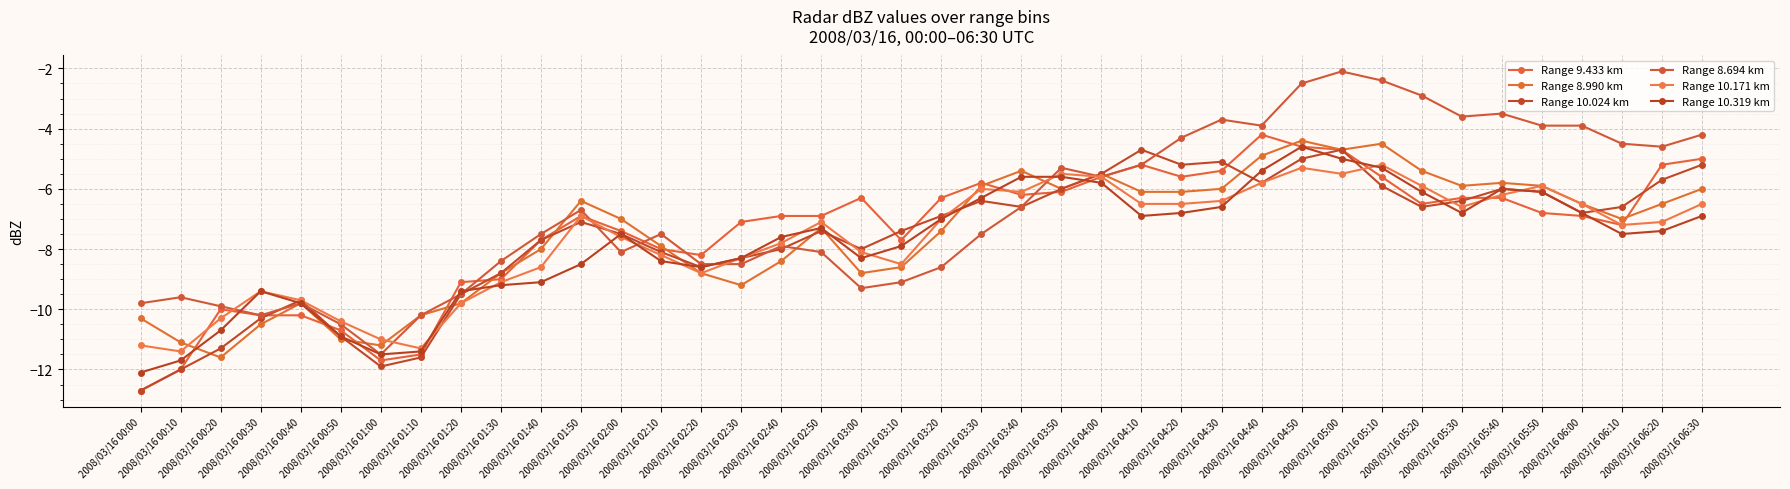

Reading left to right, extract all data points from this chart.

Range 9.433 km: 2008/03/16 00:00=-12.7	2008/03/16 00:10=-12.0	2008/03/16 00:20=-10.0	2008/03/16 00:30=-10.2	2008/03/16 00:40=-10.2	2008/03/16 00:50=-10.7	2008/03/16 01:00=-11.7	2008/03/16 01:10=-11.5	2008/03/16 01:20=-9.1	2008/03/16 01:30=-9.0	2008/03/16 01:40=-7.7	2008/03/16 01:50=-6.9	2008/03/16 02:00=-7.4	2008/03/16 02:10=-8.0	2008/03/16 02:20=-8.2	2008/03/16 02:30=-7.1	2008/03/16 02:40=-6.9	2008/03/16 02:50=-6.9	2008/03/16 03:00=-6.3	2008/03/16 03:10=-7.7	2008/03/16 03:20=-6.3	2008/03/16 03:30=-5.8	2008/03/16 03:40=-6.2	2008/03/16 03:50=-6.1	2008/03/16 04:00=-5.6	2008/03/16 04:10=-5.2	2008/03/16 04:20=-5.6	2008/03/16 04:30=-5.4	2008/03/16 04:40=-4.2	2008/03/16 04:50=-4.6	2008/03/16 05:00=-4.7	2008/03/16 05:10=-5.6	2008/03/16 05:20=-6.5	2008/03/16 05:30=-6.3	2008/03/16 05:40=-6.3	2008/03/16 05:50=-6.8	2008/03/16 06:00=-6.9	2008/03/16 06:10=-7.2	2008/03/16 06:20=-5.2	2008/03/16 06:30=-5.0
Range 8.990 km: 2008/03/16 00:00=-10.3	2008/03/16 00:10=-11.1	2008/03/16 00:20=-11.6	2008/03/16 00:30=-10.5	2008/03/16 00:40=-9.8	2008/03/16 00:50=-11.0	2008/03/16 01:00=-11.2	2008/03/16 01:10=-10.2	2008/03/16 01:20=-9.8	2008/03/16 01:30=-8.8	2008/03/16 01:40=-8.0	2008/03/16 01:50=-6.4	2008/03/16 02:00=-7.0	2008/03/16 02:10=-7.9	2008/03/16 02:20=-8.8	2008/03/16 02:30=-9.2	2008/03/16 02:40=-8.4	2008/03/16 02:50=-7.3	2008/03/16 03:00=-8.8	2008/03/16 03:10=-8.6	2008/03/16 03:20=-7.4	2008/03/16 03:30=-5.9	2008/03/16 03:40=-5.4	2008/03/16 03:50=-6.0	2008/03/16 04:00=-5.5	2008/03/16 04:10=-6.1	2008/03/16 04:20=-6.1	2008/03/16 04:30=-6.0	2008/03/16 04:40=-4.9	2008/03/16 04:50=-4.4	2008/03/16 05:00=-4.7	2008/03/16 05:10=-4.5	2008/03/16 05:20=-5.4	2008/03/16 05:30=-5.9	2008/03/16 05:40=-5.8	2008/03/16 05:50=-5.9	2008/03/16 06:00=-6.5	2008/03/16 06:10=-7.0	2008/03/16 06:20=-6.5	2008/03/16 06:30=-6.0
Range 10.024 km: 2008/03/16 00:00=-12.7	2008/03/16 00:10=-12.0	2008/03/16 00:20=-11.3	2008/03/16 00:30=-10.3	2008/03/16 00:40=-9.7	2008/03/16 00:50=-10.9	2008/03/16 01:00=-11.9	2008/03/16 01:10=-11.6	2008/03/16 01:20=-9.5	2008/03/16 01:30=-8.8	2008/03/16 01:40=-7.7	2008/03/16 01:50=-7.1	2008/03/16 02:00=-7.5	2008/03/16 02:10=-8.1	2008/03/16 02:20=-8.6	2008/03/16 02:30=-8.3	2008/03/16 02:40=-8.0	2008/03/16 02:50=-7.4	2008/03/16 03:00=-8.0	2008/03/16 03:10=-7.4	2008/03/16 03:20=-6.9	2008/03/16 03:30=-6.4	2008/03/16 03:40=-6.6	2008/03/16 03:50=-6.0	2008/03/16 04:00=-5.5	2008/03/16 04:10=-4.7	2008/03/16 04:20=-5.2	2008/03/16 04:30=-5.1	2008/03/16 04:40=-5.8	2008/03/16 04:50=-5.0	2008/03/16 05:00=-4.7	2008/03/16 05:10=-5.9	2008/03/16 05:20=-6.6	2008/03/16 05:30=-6.4	2008/03/16 05:40=-6.0	2008/03/16 05:50=-6.1	2008/03/16 06:00=-6.8	2008/03/16 06:10=-6.6	2008/03/16 06:20=-5.7	2008/03/16 06:30=-5.2
Range 8.694 km: 2008/03/16 00:00=-9.8	2008/03/16 00:10=-9.6	2008/03/16 00:20=-9.9	2008/03/16 00:30=-10.2	2008/03/16 00:40=-9.8	2008/03/16 00:50=-10.5	2008/03/16 01:00=-11.5	2008/03/16 01:10=-10.2	2008/03/16 01:20=-9.5	2008/03/16 01:30=-8.4	2008/03/16 01:40=-7.5	2008/03/16 01:50=-6.7	2008/03/16 02:00=-8.1	2008/03/16 02:10=-7.5	2008/03/16 02:20=-8.5	2008/03/16 02:30=-8.5	2008/03/16 02:40=-7.9	2008/03/16 02:50=-8.1	2008/03/16 03:00=-9.3	2008/03/16 03:10=-9.1	2008/03/16 03:20=-8.6	2008/03/16 03:30=-7.5	2008/03/16 03:40=-6.6	2008/03/16 03:50=-5.3	2008/03/16 04:00=-5.6	2008/03/16 04:10=-5.2	2008/03/16 04:20=-4.3	2008/03/16 04:30=-3.7	2008/03/16 04:40=-3.9	2008/03/16 04:50=-2.5	2008/03/16 05:00=-2.1	2008/03/16 05:10=-2.4	2008/03/16 05:20=-2.9	2008/03/16 05:30=-3.6	2008/03/16 05:40=-3.5	2008/03/16 05:50=-3.9	2008/03/16 06:00=-3.9	2008/03/16 06:10=-4.5	2008/03/16 06:20=-4.6	2008/03/16 06:30=-4.2
Range 10.171 km: 2008/03/16 00:00=-11.2	2008/03/16 00:10=-11.4	2008/03/16 00:20=-10.3	2008/03/16 00:30=-9.4	2008/03/16 00:40=-9.7	2008/03/16 00:50=-10.4	2008/03/16 01:00=-11.0	2008/03/16 01:10=-11.3	2008/03/16 01:20=-9.8	2008/03/16 01:30=-9.1	2008/03/16 01:40=-8.6	2008/03/16 01:50=-6.9	2008/03/16 02:00=-7.6	2008/03/16 02:10=-8.2	2008/03/16 02:20=-8.8	2008/03/16 02:30=-8.3	2008/03/16 02:40=-7.8	2008/03/16 02:50=-7.1	2008/03/16 03:00=-8.1	2008/03/16 03:10=-8.5	2008/03/16 03:20=-7.0	2008/03/16 03:30=-6.0	2008/03/16 03:40=-6.1	2008/03/16 03:50=-5.5	2008/03/16 04:00=-5.6	2008/03/16 04:10=-6.5	2008/03/16 04:20=-6.5	2008/03/16 04:30=-6.4	2008/03/16 04:40=-5.8	2008/03/16 04:50=-5.3	2008/03/16 05:00=-5.5	2008/03/16 05:10=-5.2	2008/03/16 05:20=-5.9	2008/03/16 05:30=-6.6	2008/03/16 05:40=-6.2	2008/03/16 05:50=-5.9	2008/03/16 06:00=-6.5	2008/03/16 06:10=-7.2	2008/03/16 06:20=-7.1	2008/03/16 06:30=-6.5
Range 10.319 km: 2008/03/16 00:00=-12.1	2008/03/16 00:10=-11.7	2008/03/16 00:20=-10.7	2008/03/16 00:30=-9.4	2008/03/16 00:40=-9.8	2008/03/16 00:50=-10.9	2008/03/16 01:00=-11.5	2008/03/16 01:10=-11.4	2008/03/16 01:20=-9.4	2008/03/16 01:30=-9.2	2008/03/16 01:40=-9.1	2008/03/16 01:50=-8.5	2008/03/16 02:00=-7.5	2008/03/16 02:10=-8.4	2008/03/16 02:20=-8.6	2008/03/16 02:30=-8.3	2008/03/16 02:40=-7.6	2008/03/16 02:50=-7.3	2008/03/16 03:00=-8.3	2008/03/16 03:10=-7.9	2008/03/16 03:20=-7.0	2008/03/16 03:30=-6.3	2008/03/16 03:40=-5.6	2008/03/16 03:50=-5.6	2008/03/16 04:00=-5.8	2008/03/16 04:10=-6.9	2008/03/16 04:20=-6.8	2008/03/16 04:30=-6.6	2008/03/16 04:40=-5.4	2008/03/16 04:50=-4.6	2008/03/16 05:00=-5.0	2008/03/16 05:10=-5.3	2008/03/16 05:20=-6.1	2008/03/16 05:30=-6.8	2008/03/16 05:40=-6.0	2008/03/16 05:50=-6.1	2008/03/16 06:00=-6.8	2008/03/16 06:10=-7.5	2008/03/16 06:20=-7.4	2008/03/16 06:30=-6.9